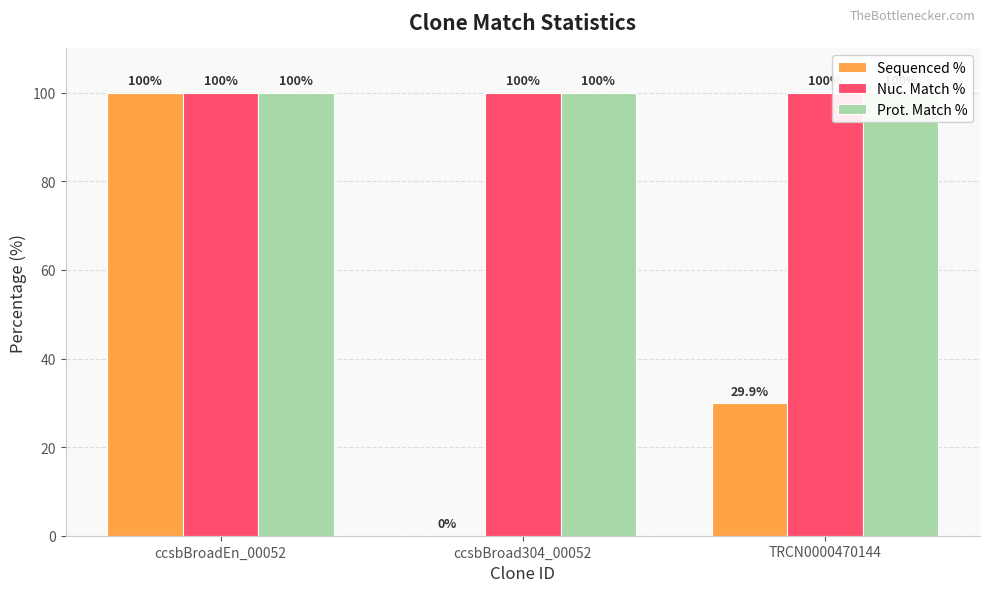

Reading left to right, list all the values displayed in this chart.

Sequenced %: 100.0	0.0	29.9
Nuc. Match %: 100.0	100.0	100.0
Prot. Match %: 100.0	100.0	100.0